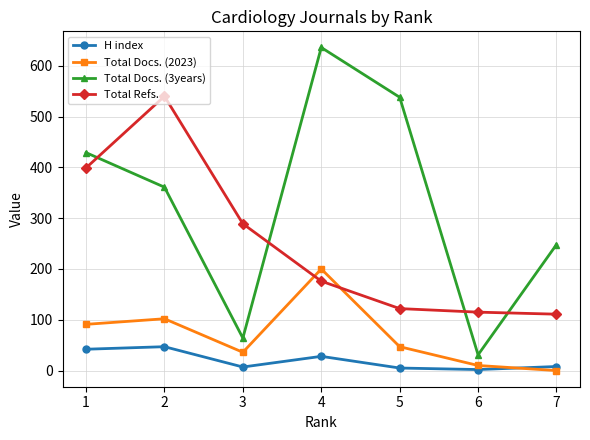

At which label does H index first exceed 8?

1